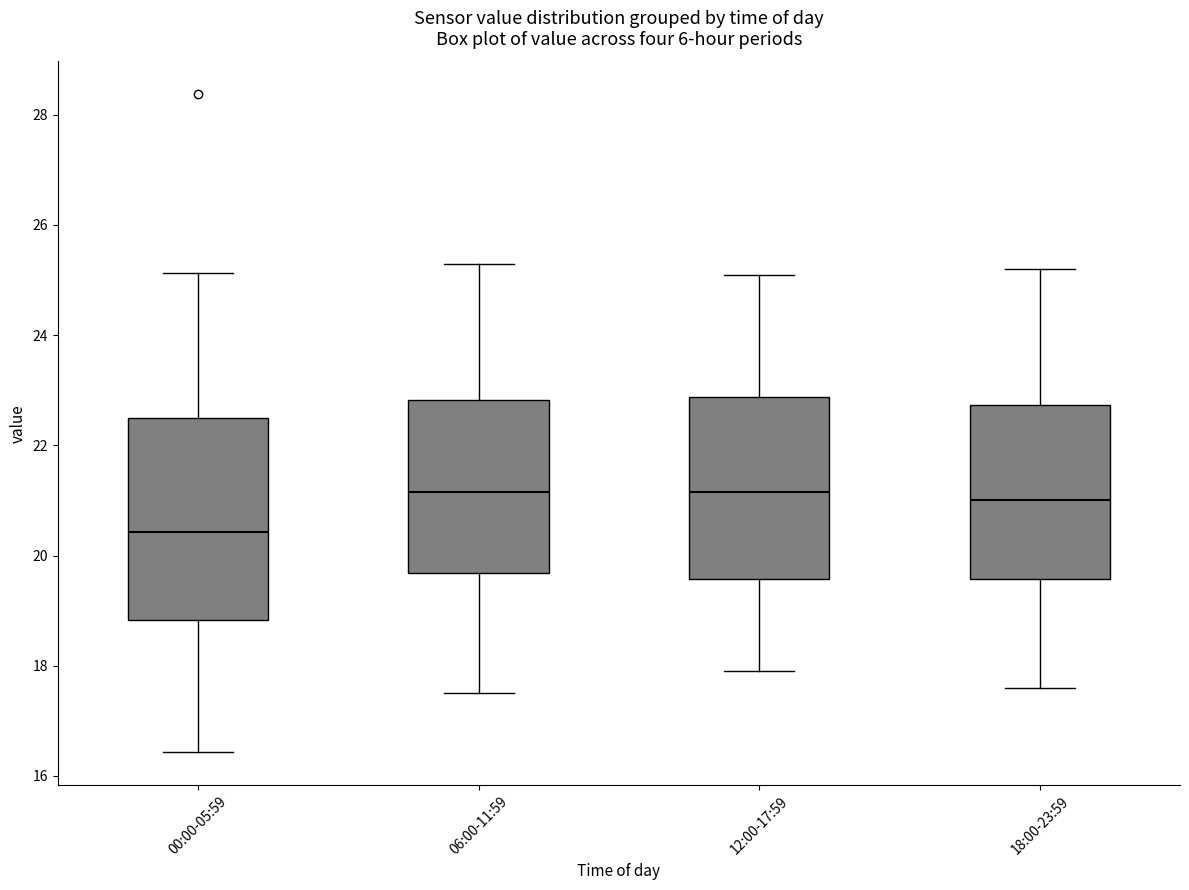

Where does the lower whisker of the box for 18:00-23:59 end on the y-axis? The values are not printed on the chart, so give them approximately, as read against the axis.

17.6